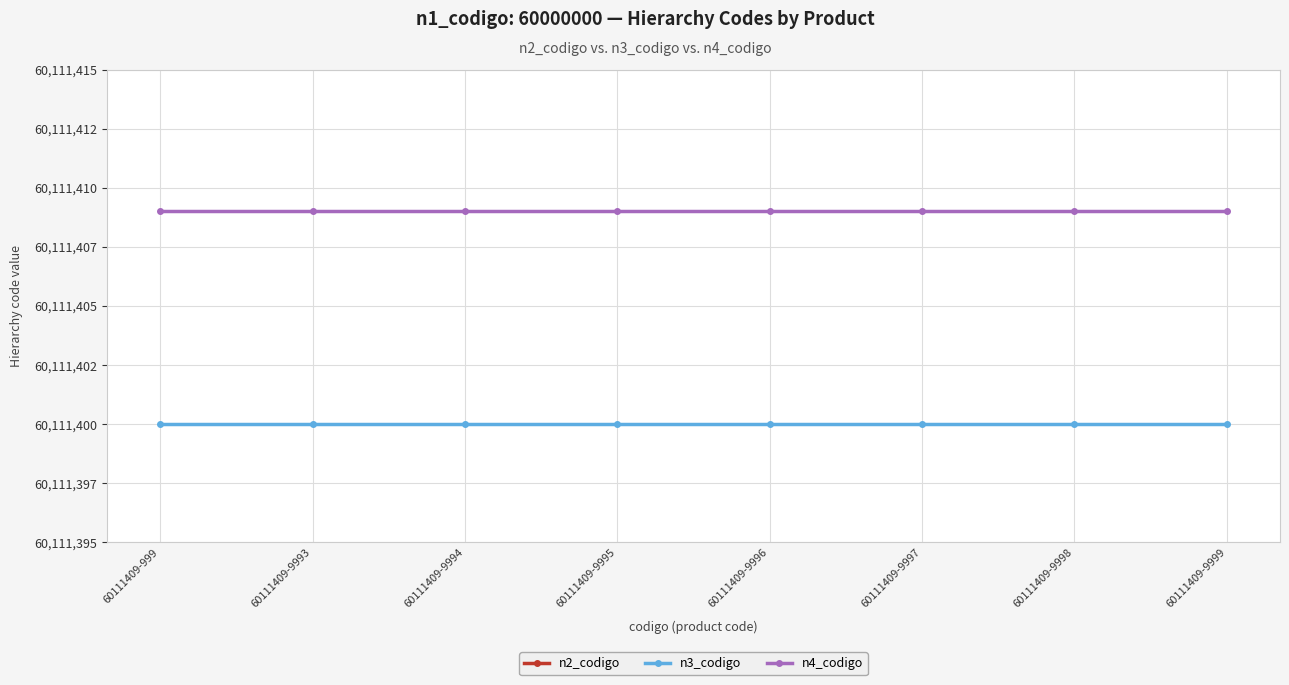

List the labels in order of n2_codigo value, smallest first.

60111409-999, 60111409-9993, 60111409-9994, 60111409-9995, 60111409-9996, 60111409-9997, 60111409-9998, 60111409-9999